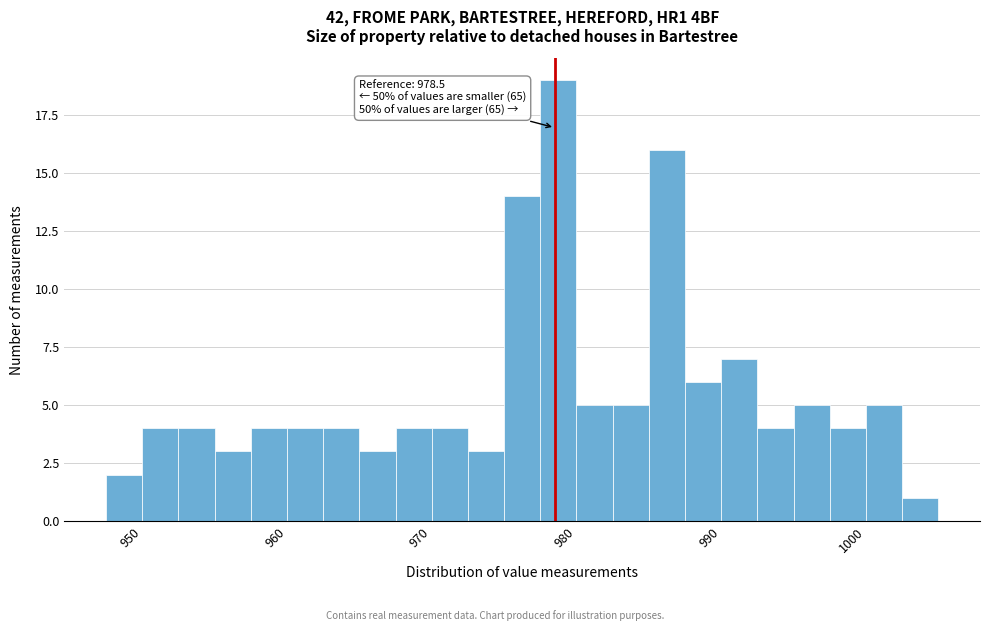

Around what value on the x-axis is the tallest bar? Give the approximate position of its centre, as read against the axis.

979